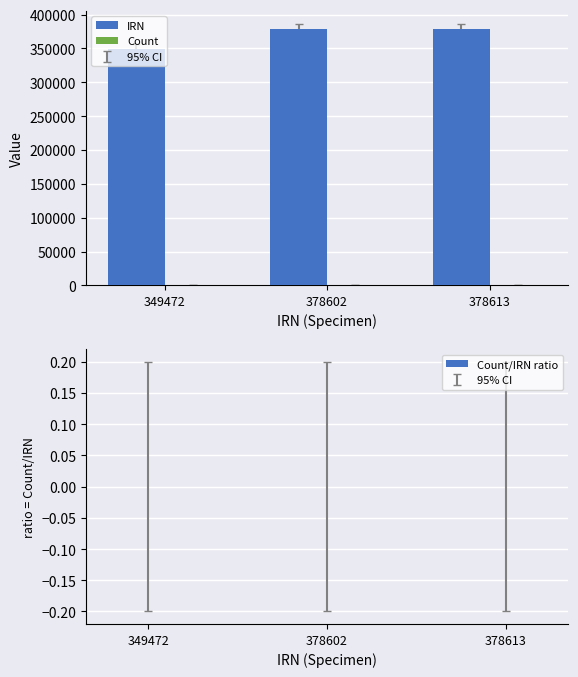

What is the value of the IRN bar at the 1st from the left?

349472.0